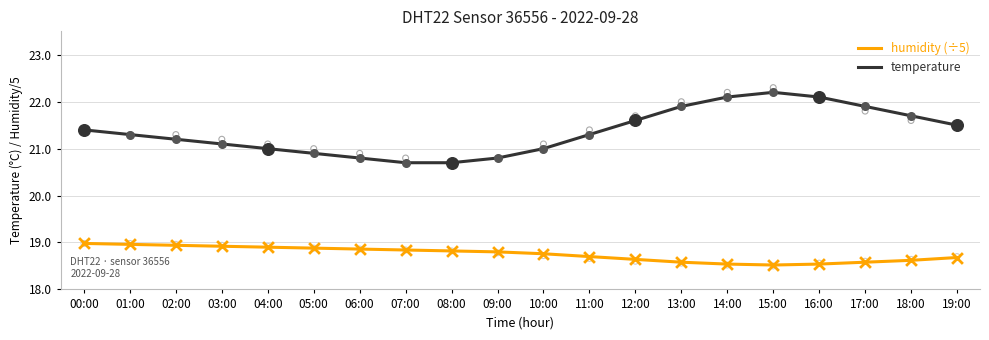

What is the total value across all series at 14:00?

40.6